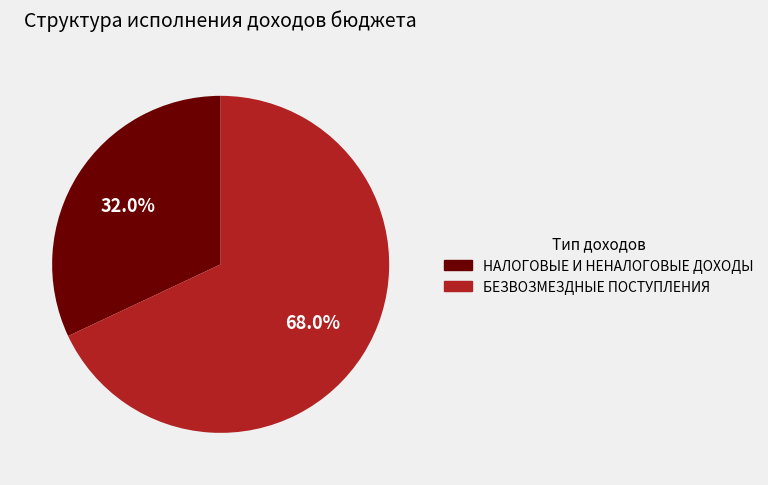

To the nearest percent, what portion does БЕЗВОЗМЕЗДНЫЕ ПОСТУПЛЕНИЯ represent?

68%